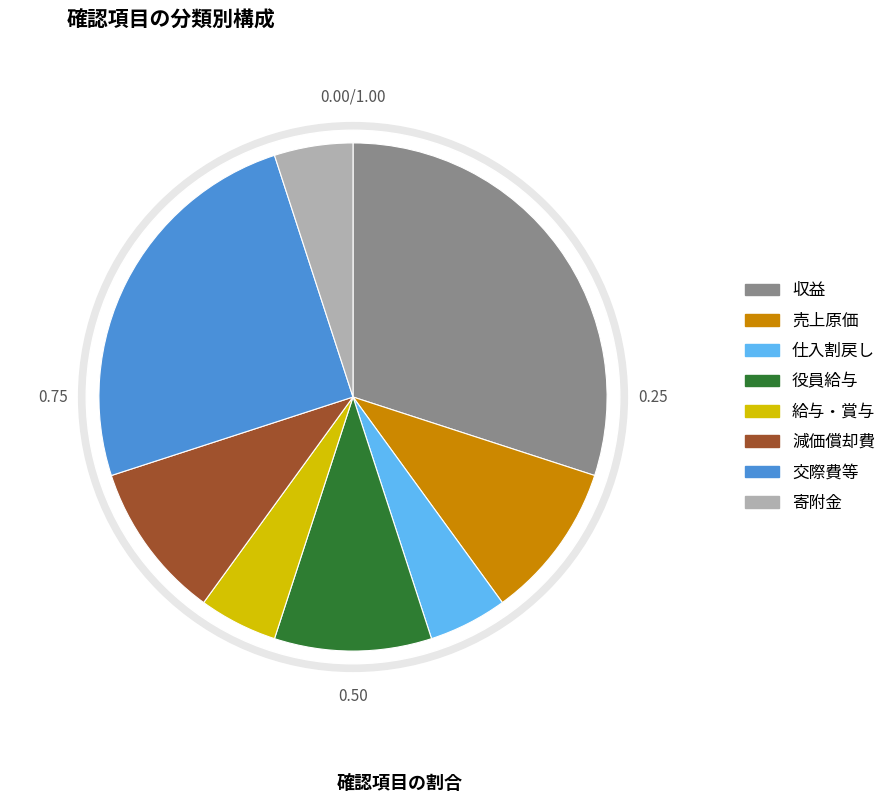

Does 役員給与 represent more than half of the total?

No